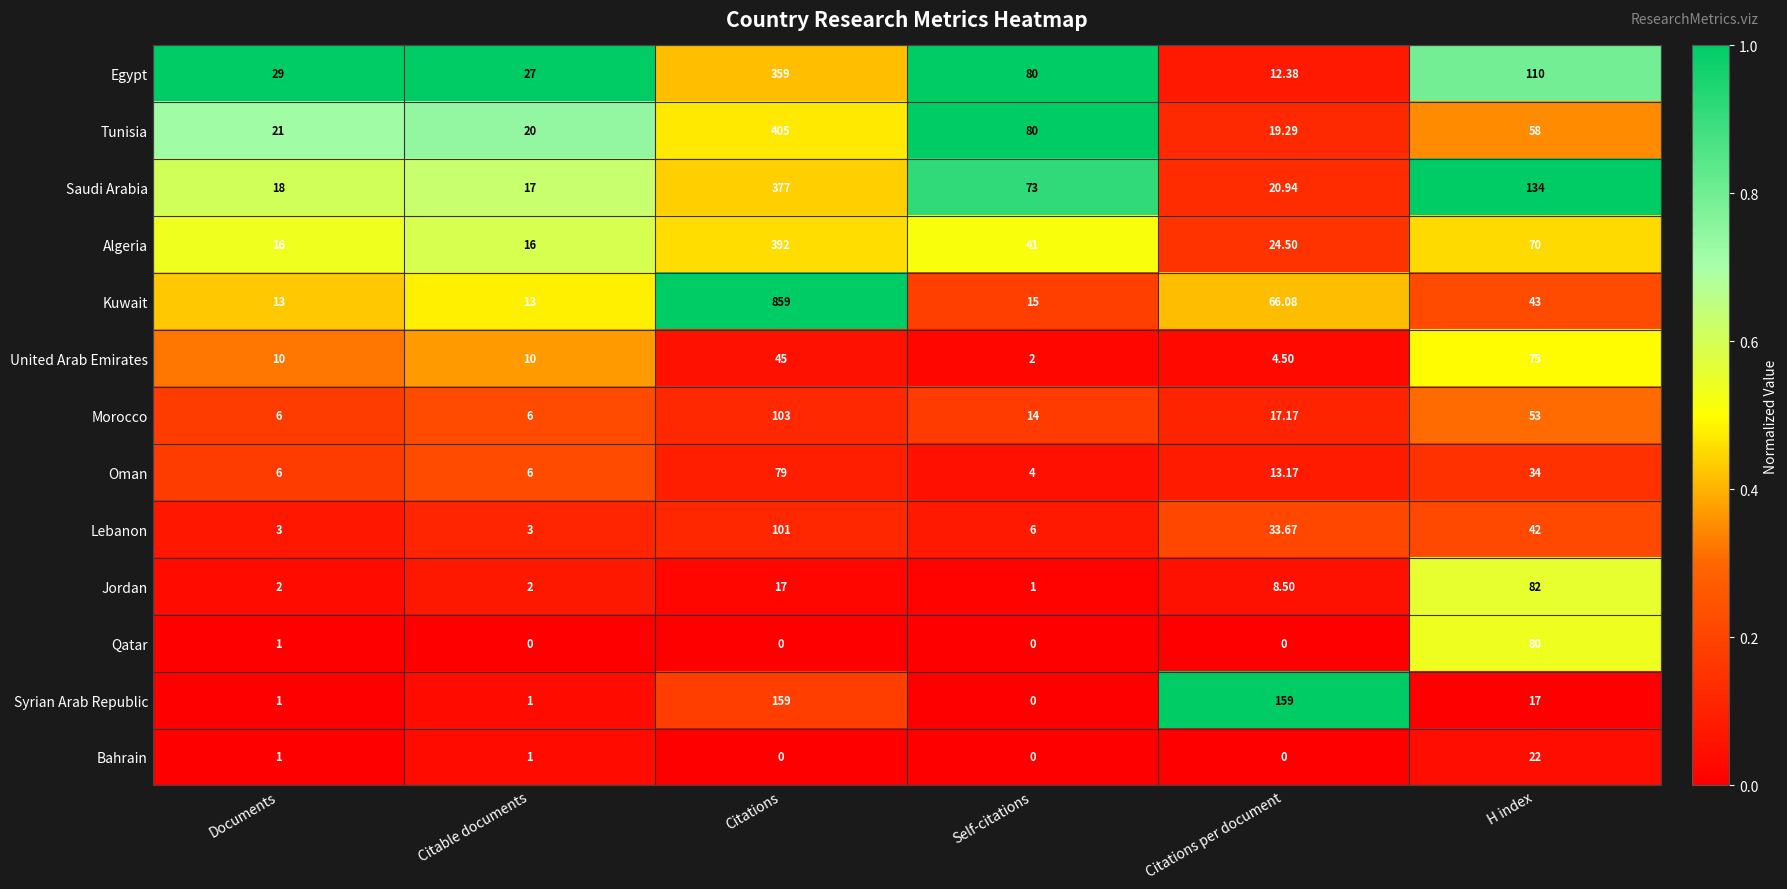

Which series has the largest total across all categories?

Kuwait